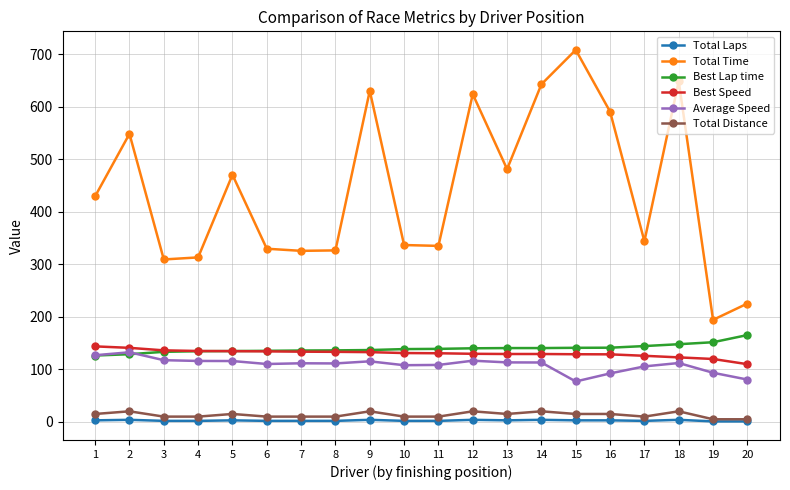

Which series has the widest spread of values?

Total Time